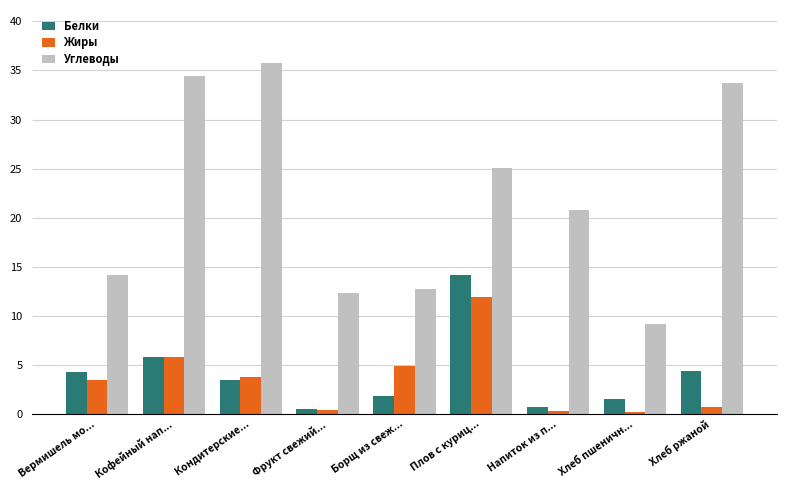

Between Напиток из п... and Хлеб пшеничн..., which series saw the biggest shift?

Углеводы